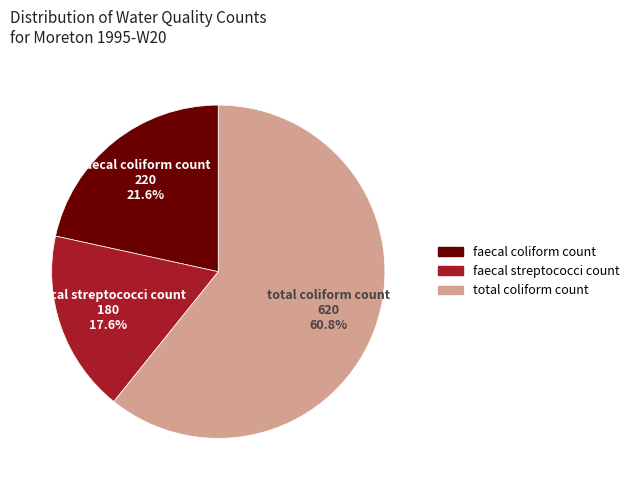

How many segments does this pie chart have?

3